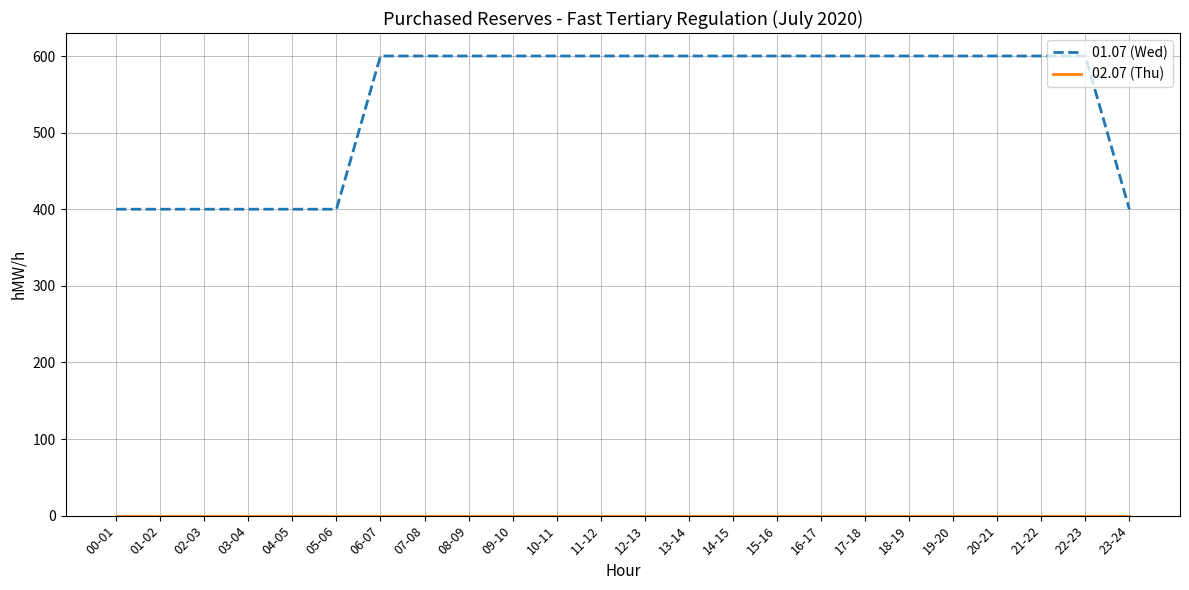

The 01.07 (Wed) series shows 1074 at 12-13. True or false?

False